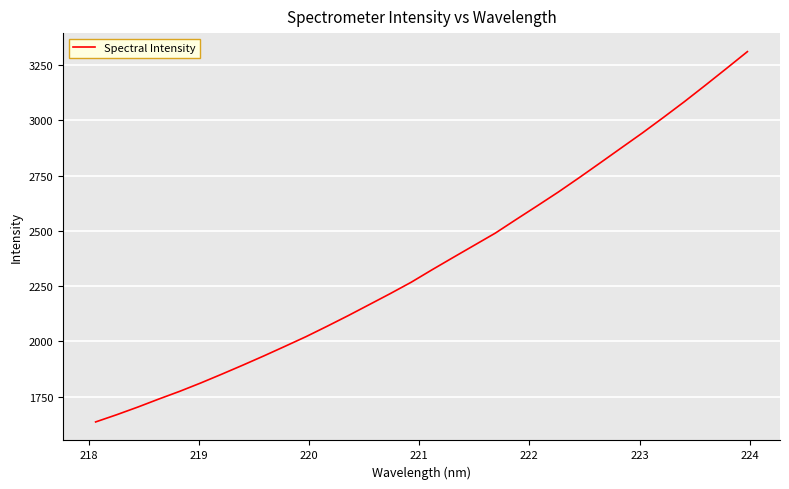

What is the smallest value displayed?

1635.3